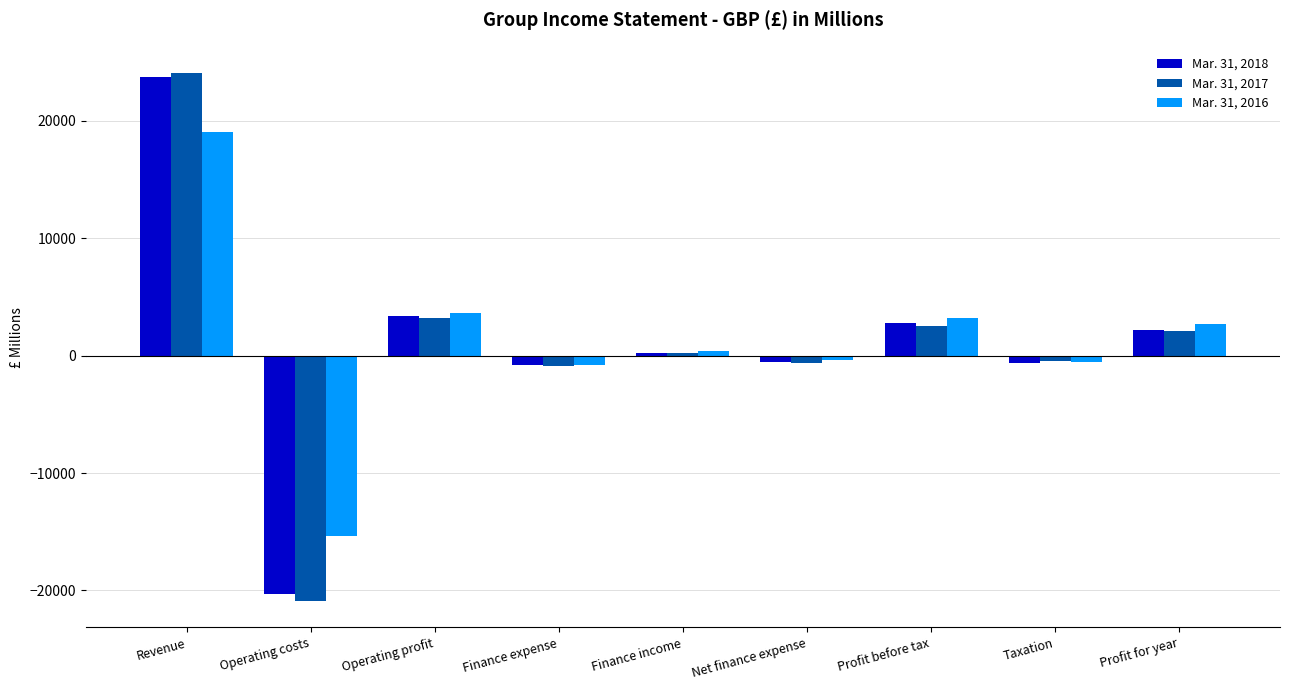

At which category is the sum across all series the highest?

Revenue